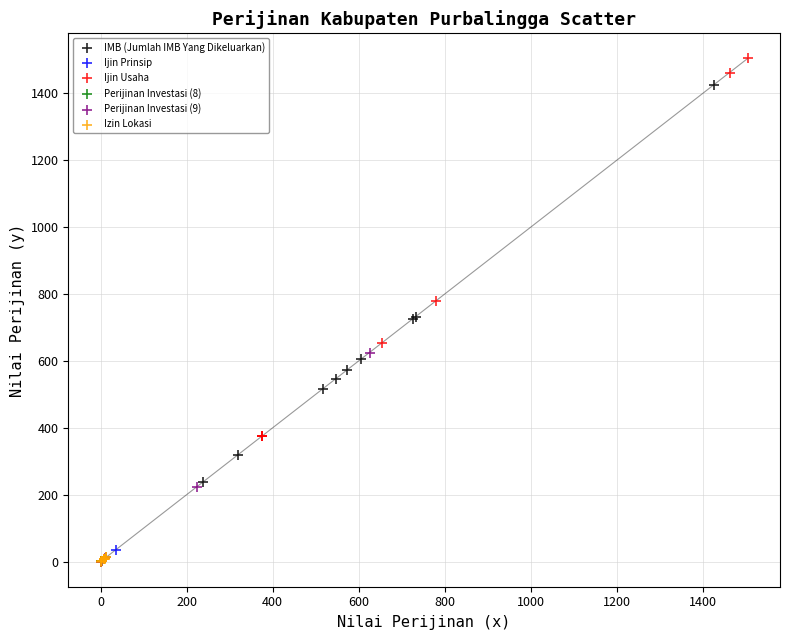

Which series contains the highest Y value?

Ijin Usaha